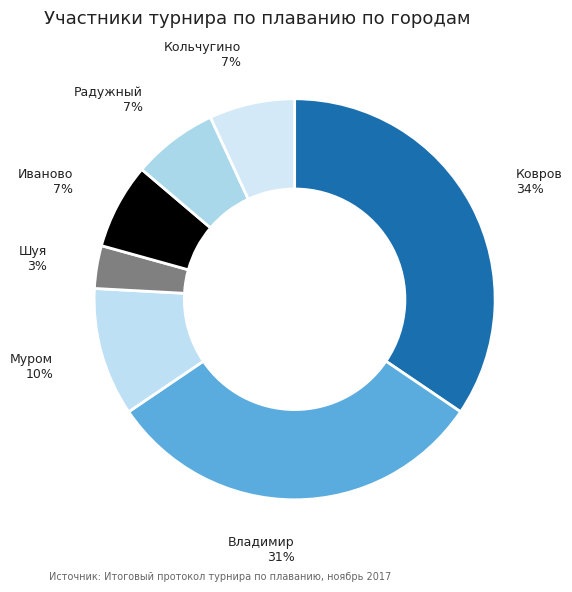

The Муром slice represents 10% of the pie. True or false?

True